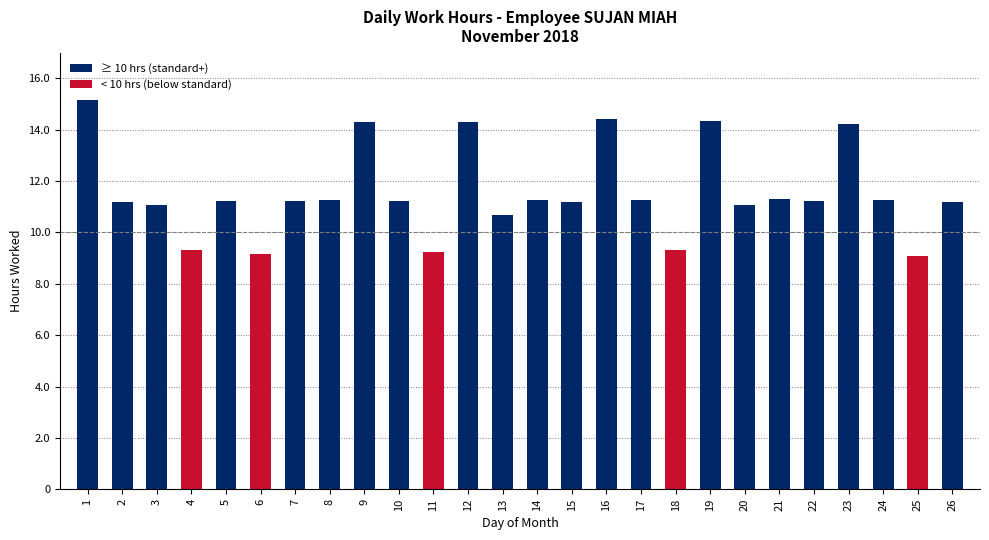

What is the minimum value shown in the chart?

9.1